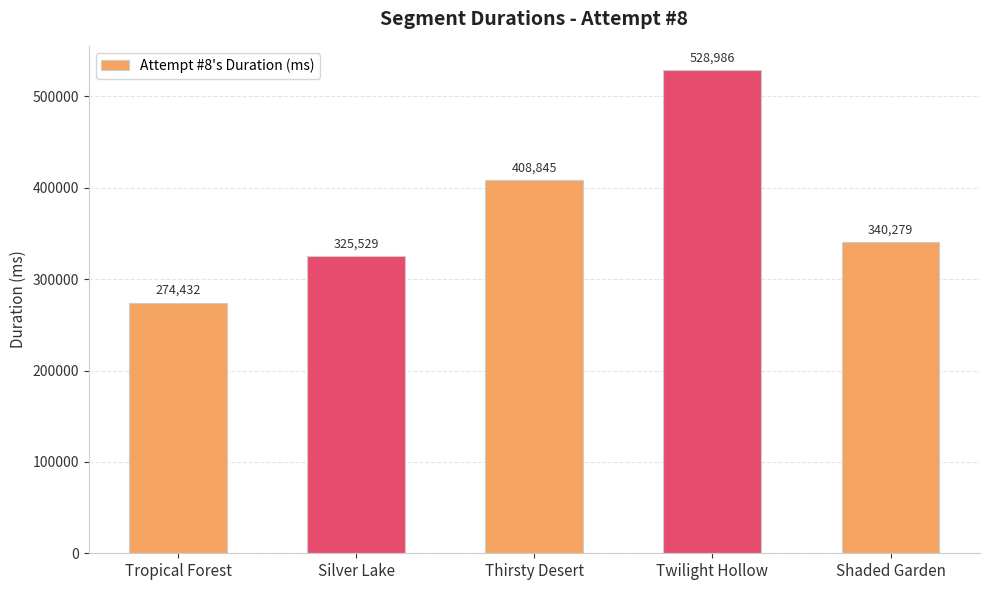

Reading right to left, transcribe all the data shown in this chart.

Shaded Garden=340279	Twilight Hollow=528986	Thirsty Desert=408845	Silver Lake=325529	Tropical Forest=274432